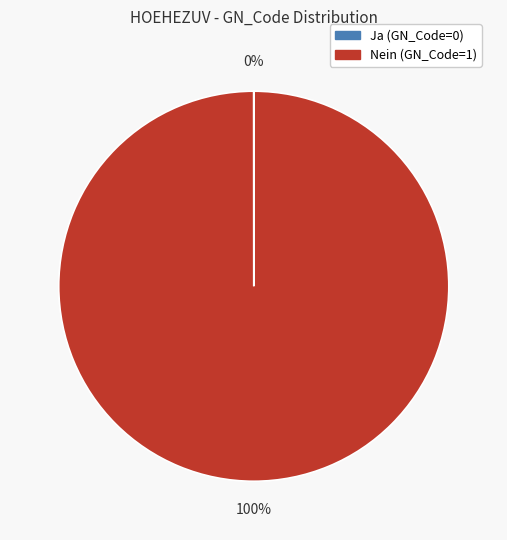

Does any single category account for the majority?

Yes